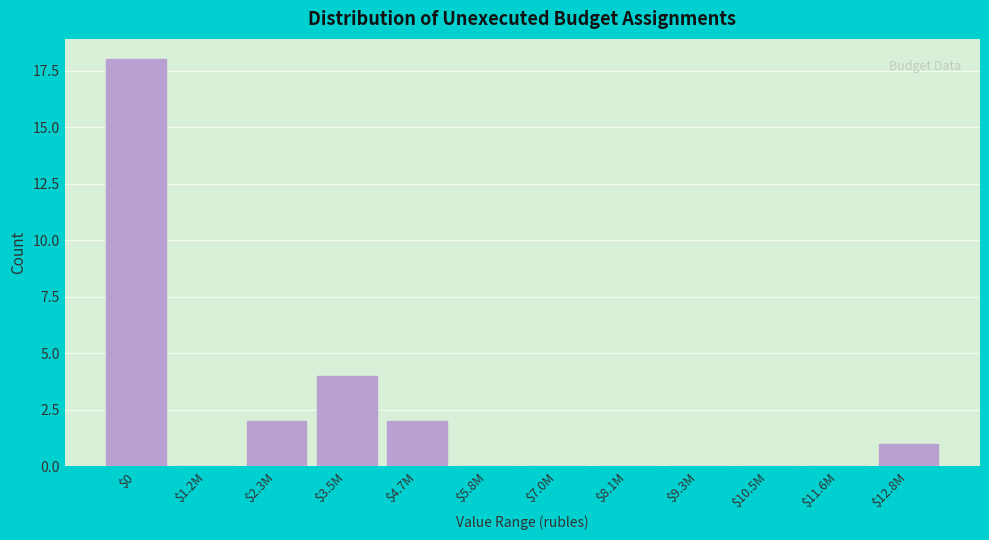

At which label is the value closest to 9?

$3.5M